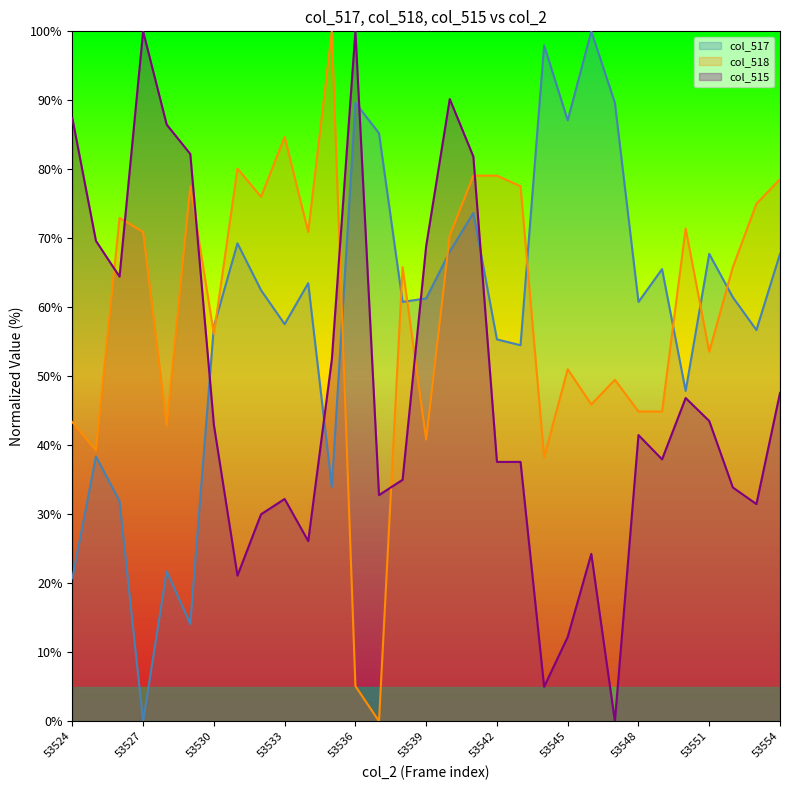

What is the sum of the col_517 values at 53530 and 53526?

89.1